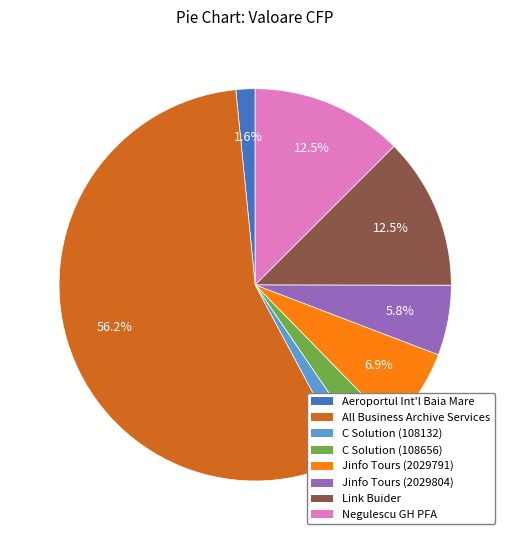

What is the majority slice?

All Business Archive Services